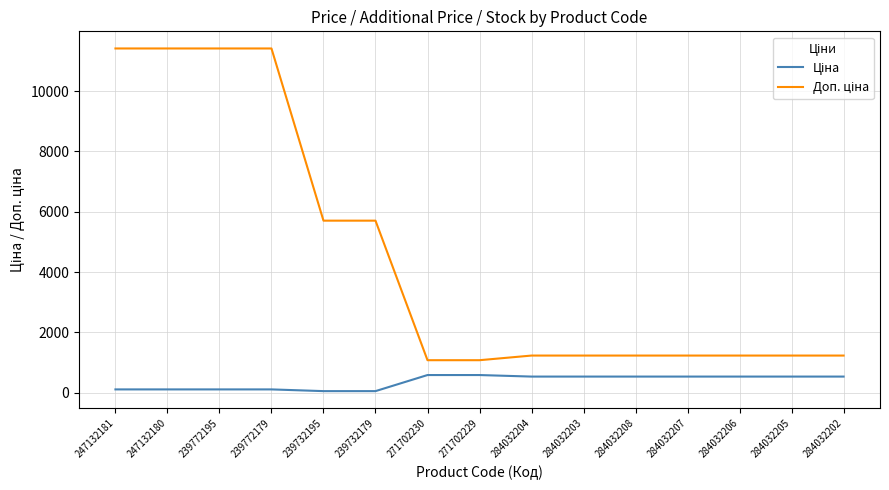

What is the maximum value shown in the chart?

11410.0